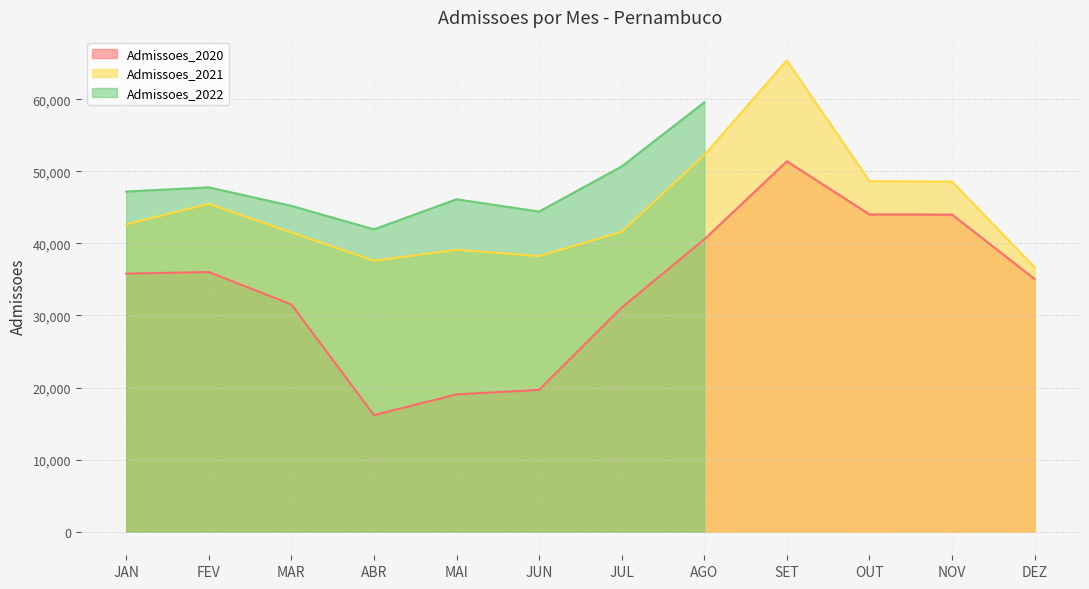

What is the difference between the highest and lowest values at DEZ?

1621